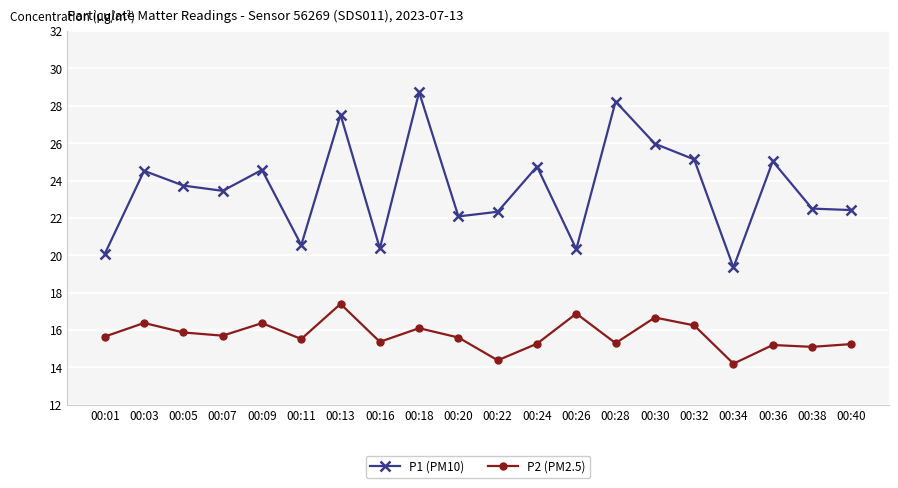

Does the chart display data point markers on the line(s)?

Yes